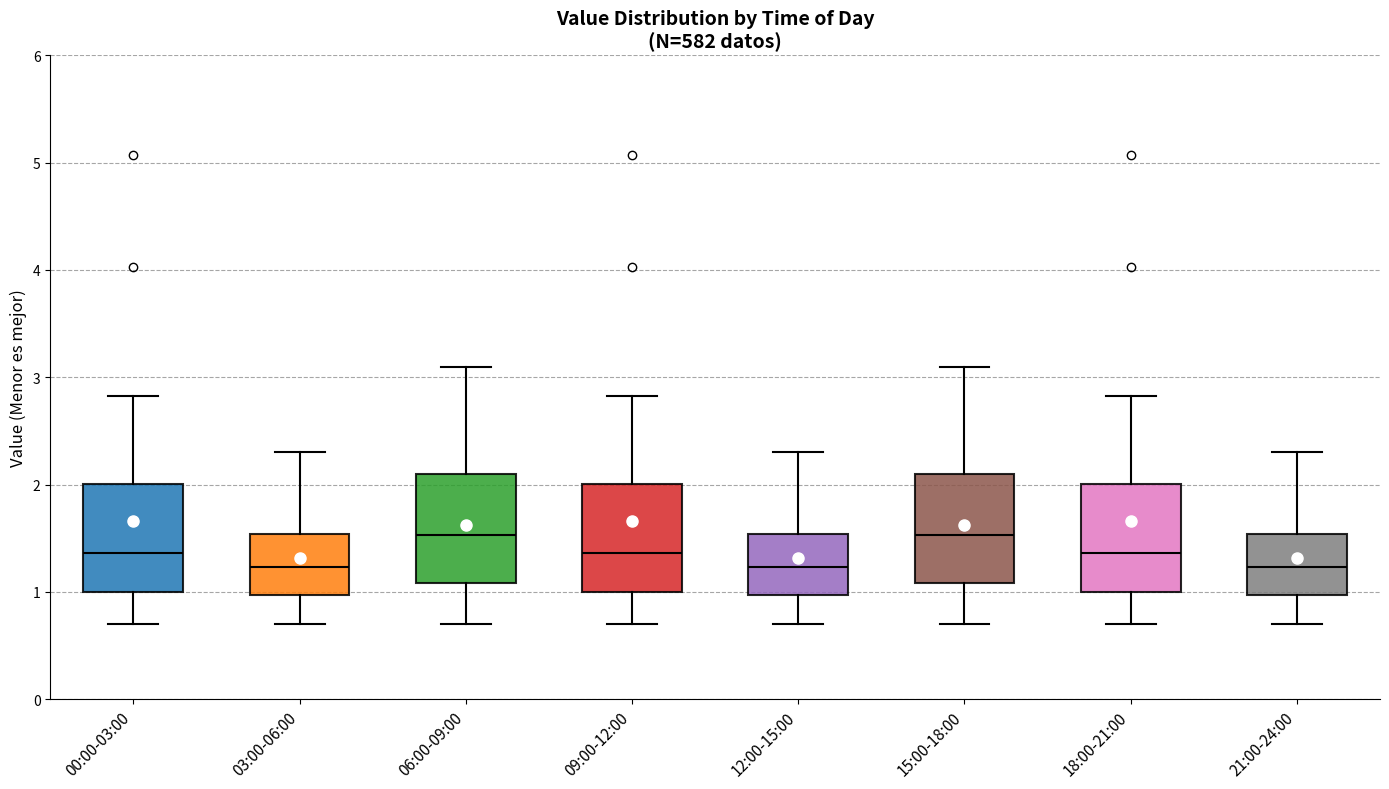

Where does the lower whisker of the box for 12:00-15:00 end on the y-axis? The values are not printed on the chart, so give them approximately, as read against the axis.

0.7